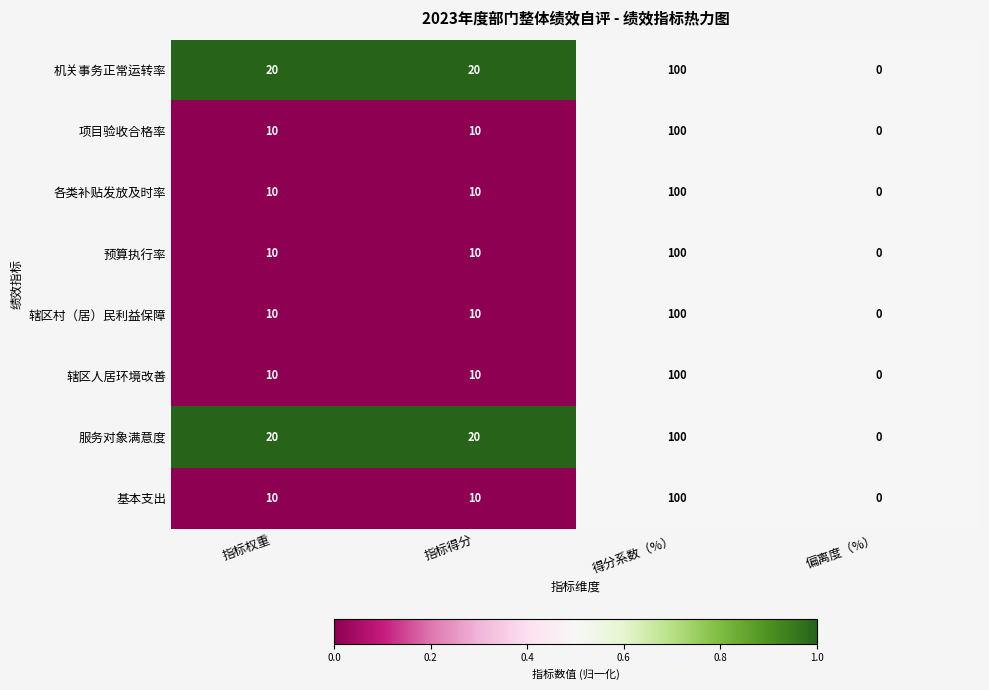

How many series are shown in this chart?

8